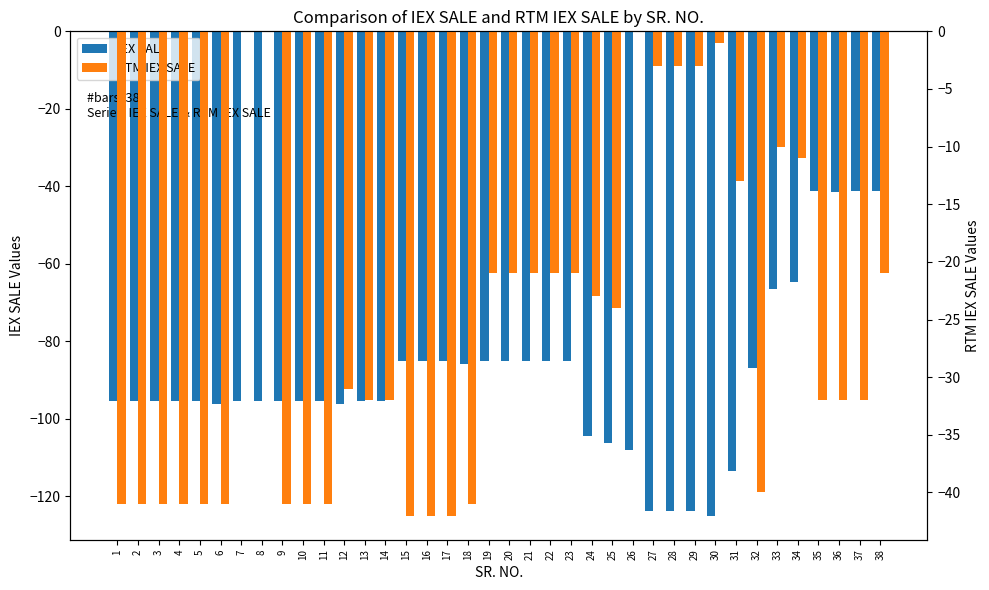

List the labels in order of IEX SALE value, largest first.

35, 37, 38, 36, 34, 33, 15, 16, 17, 19, 20, 21, 22, 23, 18, 32, 1, 2, 3, 4, 5, 7, 8, 9, 10, 11, 13, 14, 6, 12, 24, 25, 26, 31, 27, 28, 29, 30